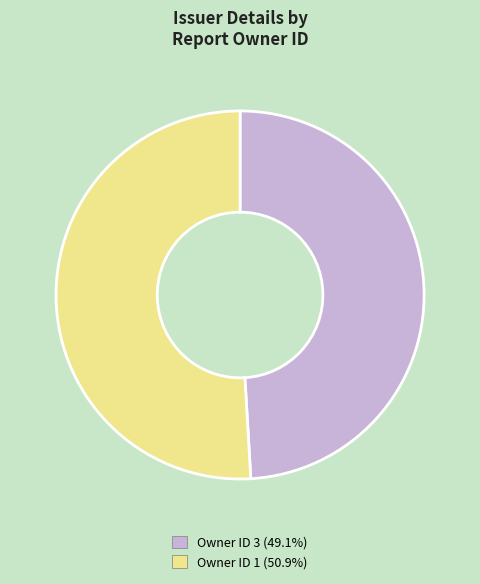

Is there any slice that represents more than half of the pie?

Yes